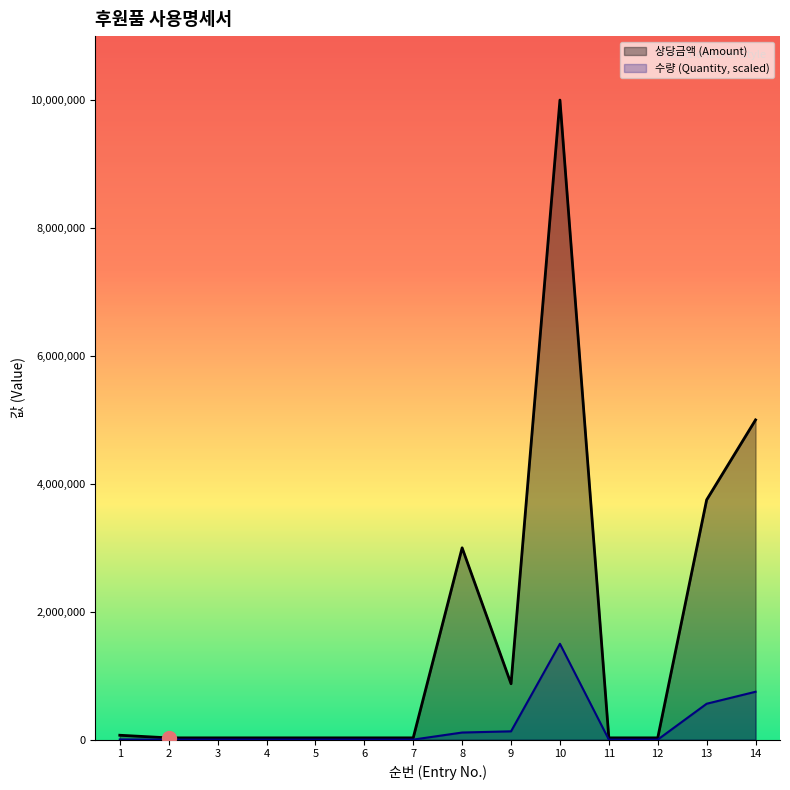

Reading left to right, list all the values displayed in this chart.

수량 (Quantity): 1=3750	2=1875	3=1875	4=1875	5=1875	6=1875	7=1875	8=112500	9=131250	10=1500000	11=1875	12=1875	13=562500	14=750000
상당금액 (Amount): 1=70000	2=29000	3=29000	4=29000	5=29000	6=29000	7=29000	8=3000000	9=875000	10=10000000	11=29000	12=29000	13=3750000	14=5000000